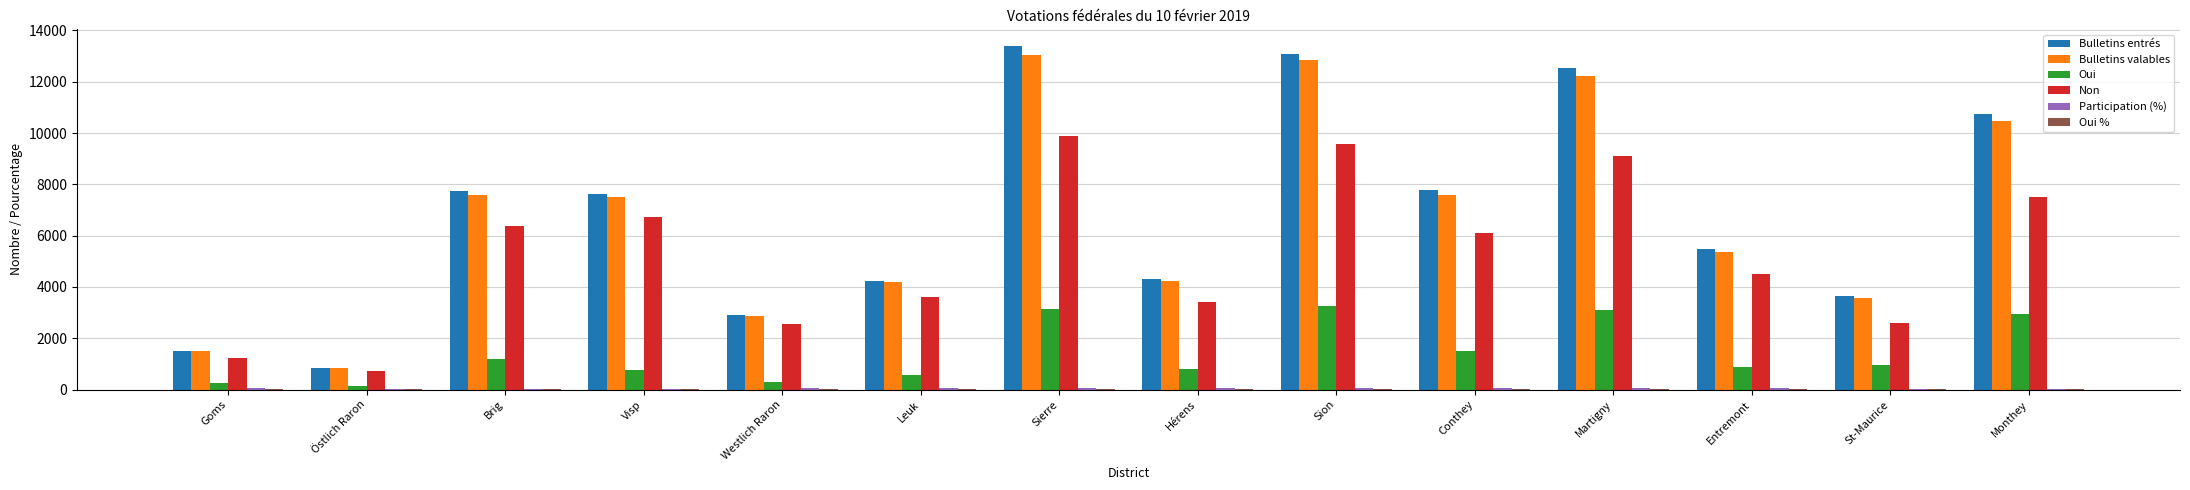

True or false: Non has a value of 2705.1 at Sierre.

False